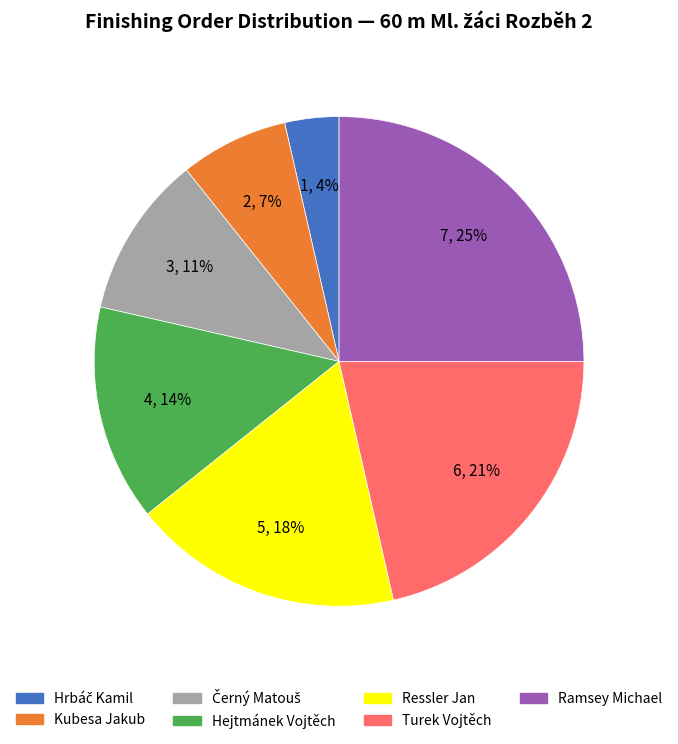

Between Kubesa Jakub and Ramsey Michael, which is larger?

Ramsey Michael